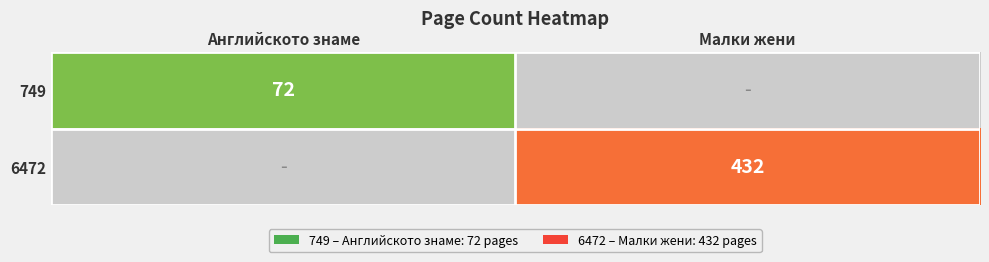

Which category has the highest value across all series?

Малки жени